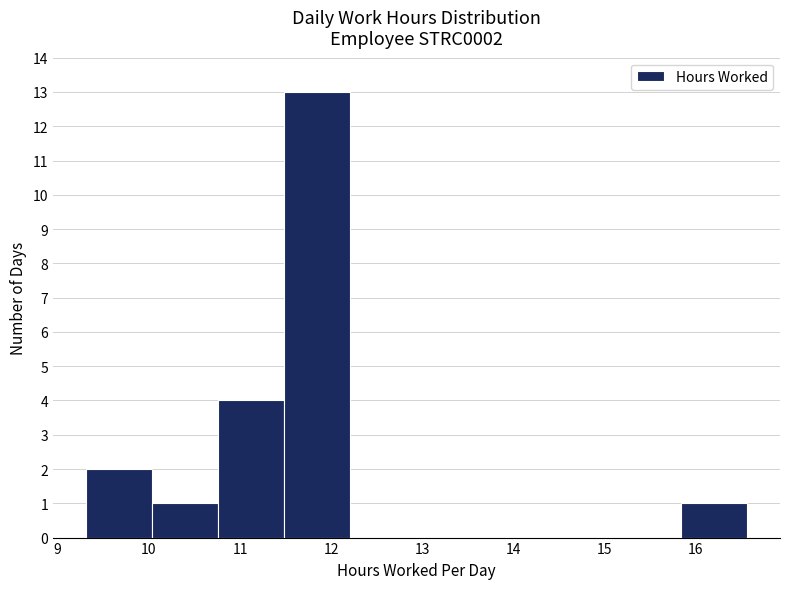

What is the height of the bar covering 11.5 to 12.2 on the x-axis? Neither the bar edges nor the heights are printed on the chart, so give them approximately, as read against the axes.

13